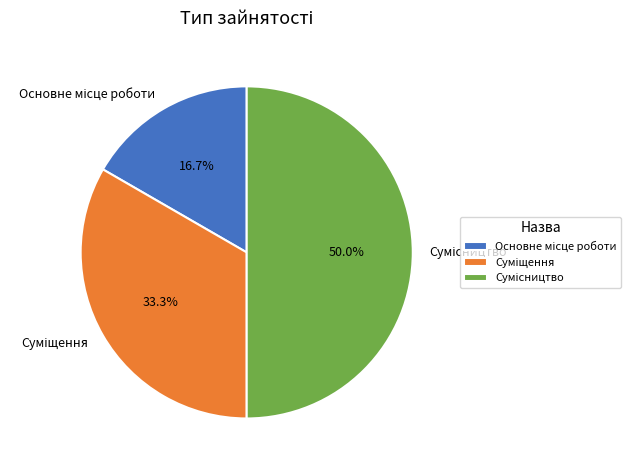

Rank the categories by value from highest to lowest.

Сумісництво, Суміщення, Основне місце роботи